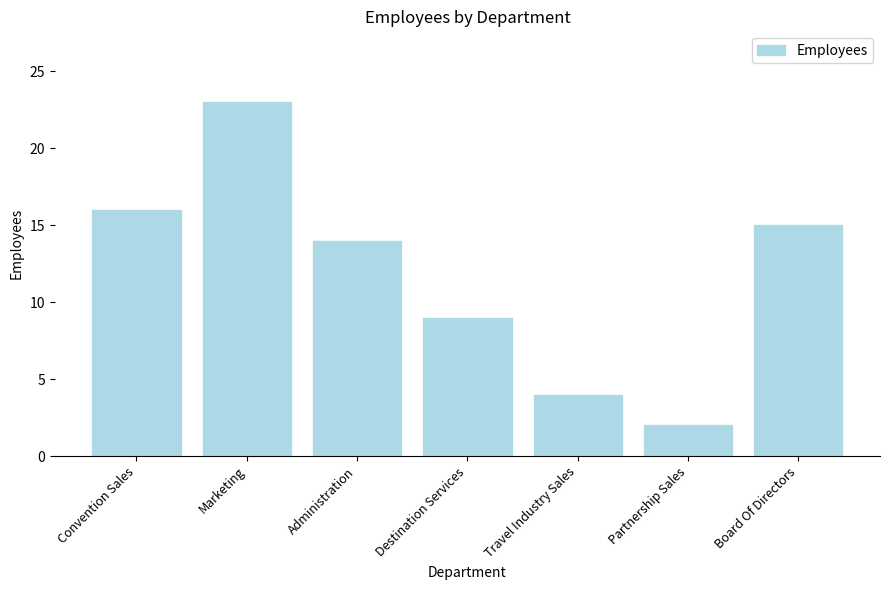

At which label is the value closest to 12?

Administration